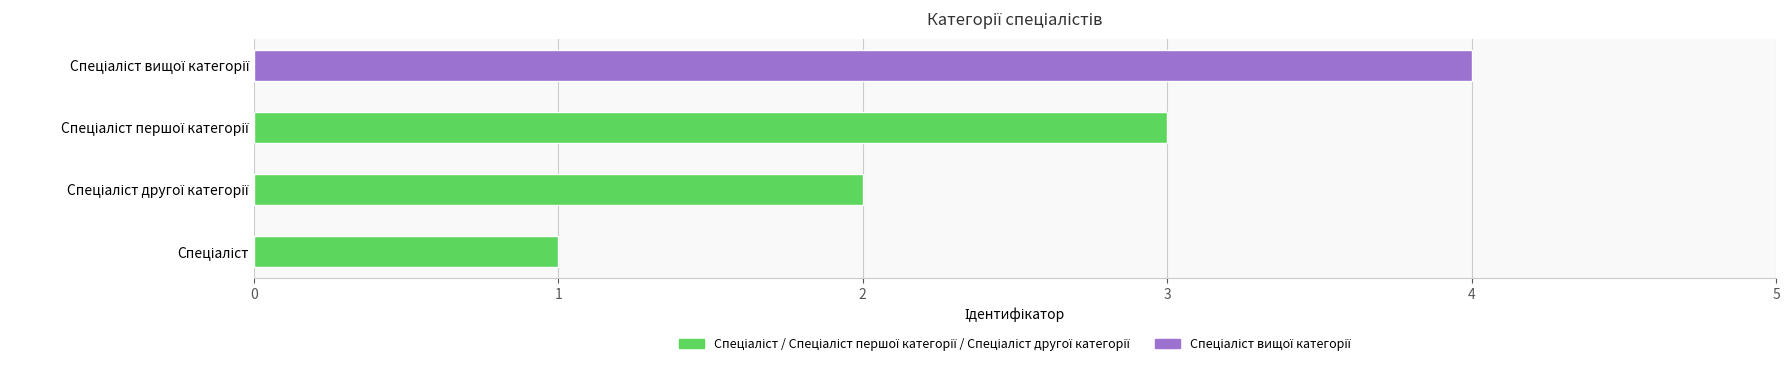

What is the change in value from Спеціаліст to Спеціаліст першої категорії?

+2